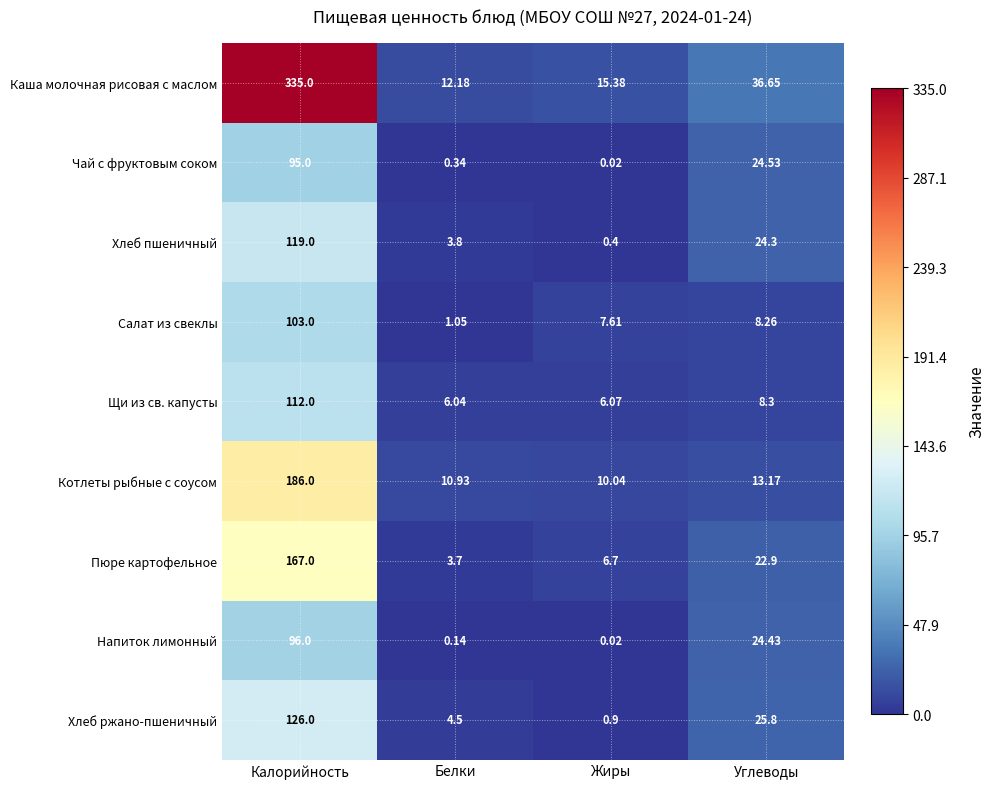

What is the difference between the highest and lowest values at Углеводы?

28.4